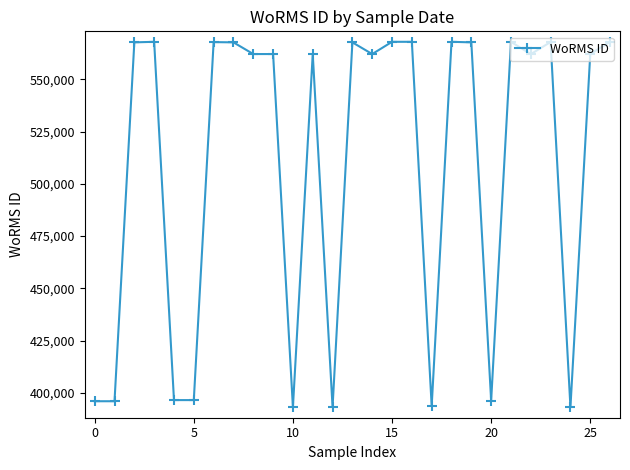

Is this an area chart (filled region under the line)?

No